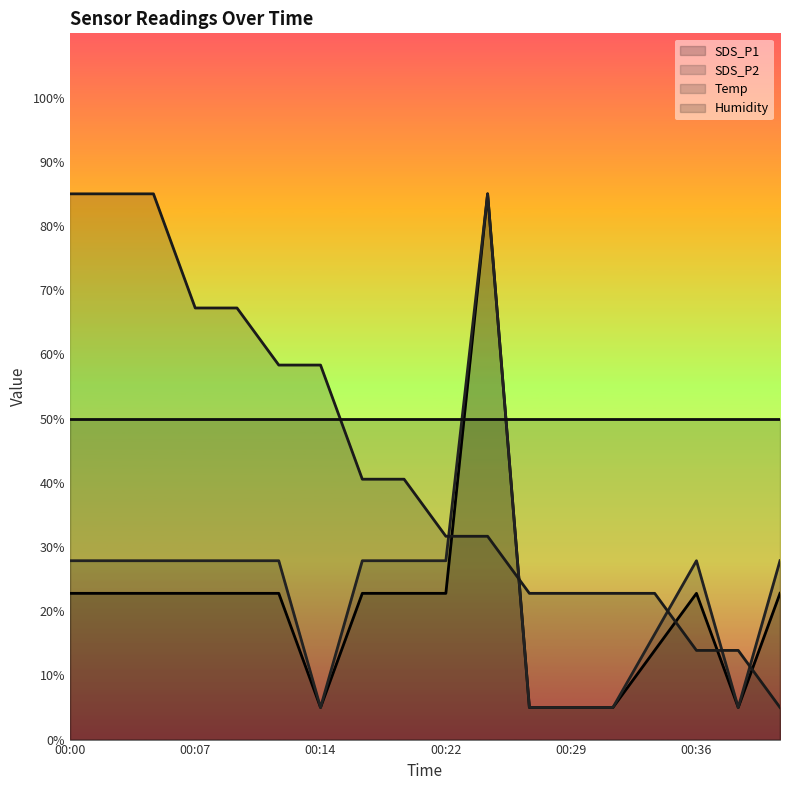

Which series changed the most between 00:02 and 00:07?

Temp